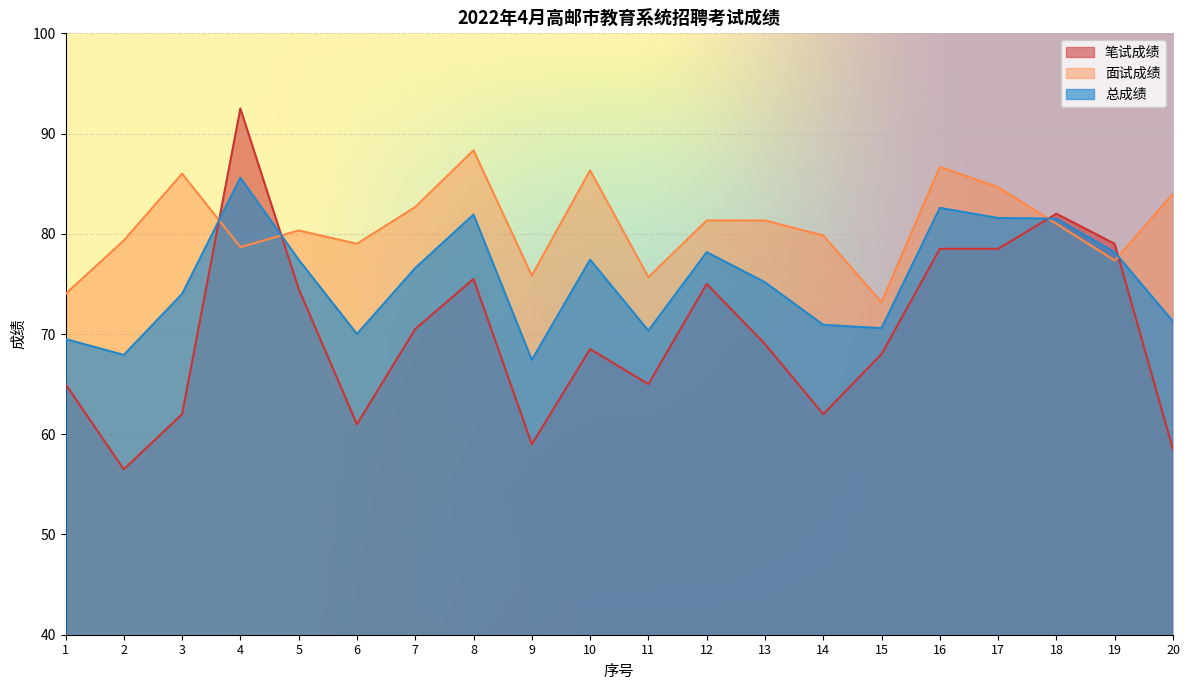

Rank the series by their maximum value, from highest to lowest.

笔试成绩, 面试成绩, 总成绩